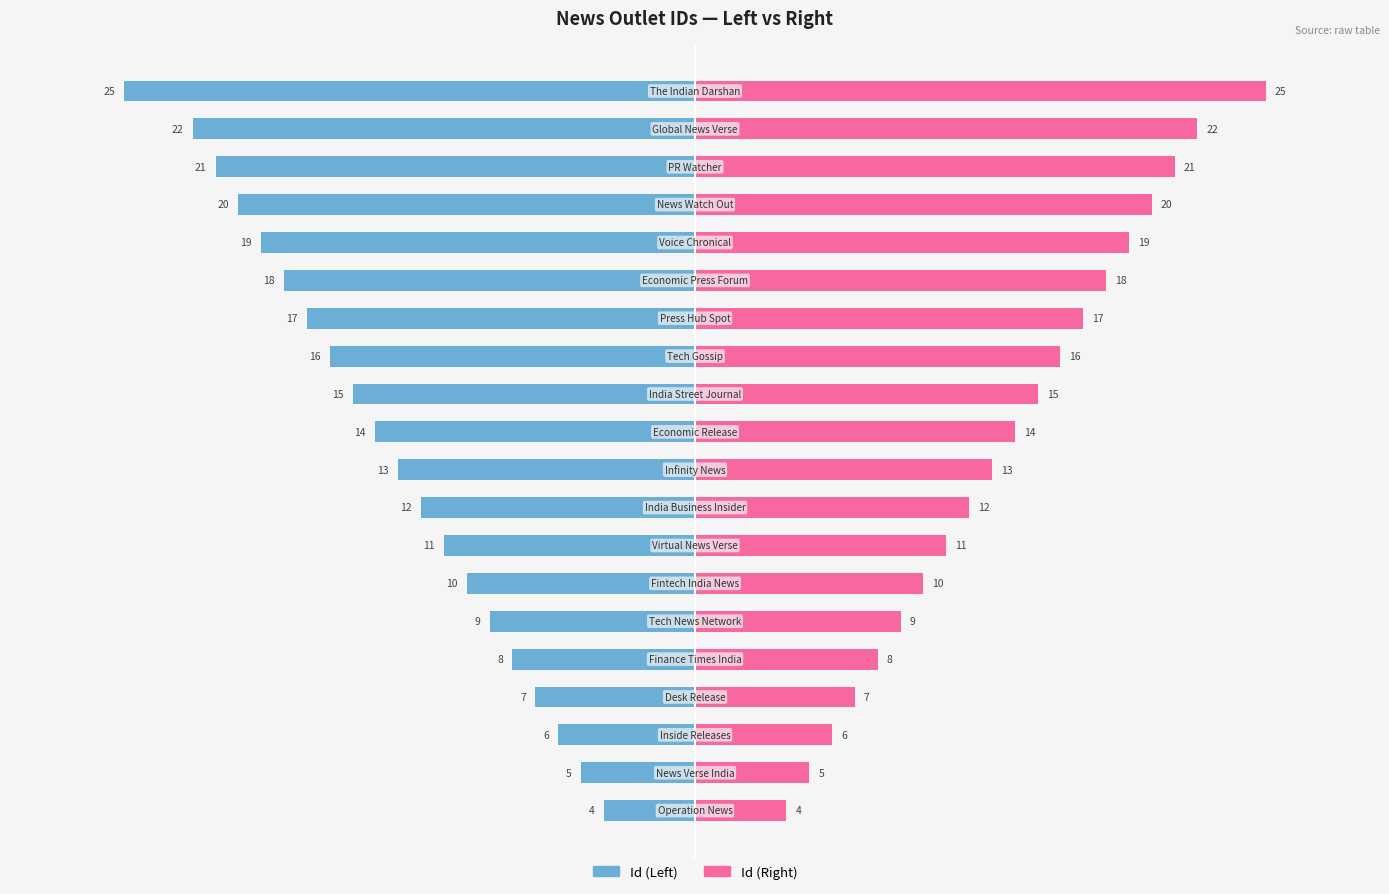

Which series has the widest spread of values?

Id (Left)